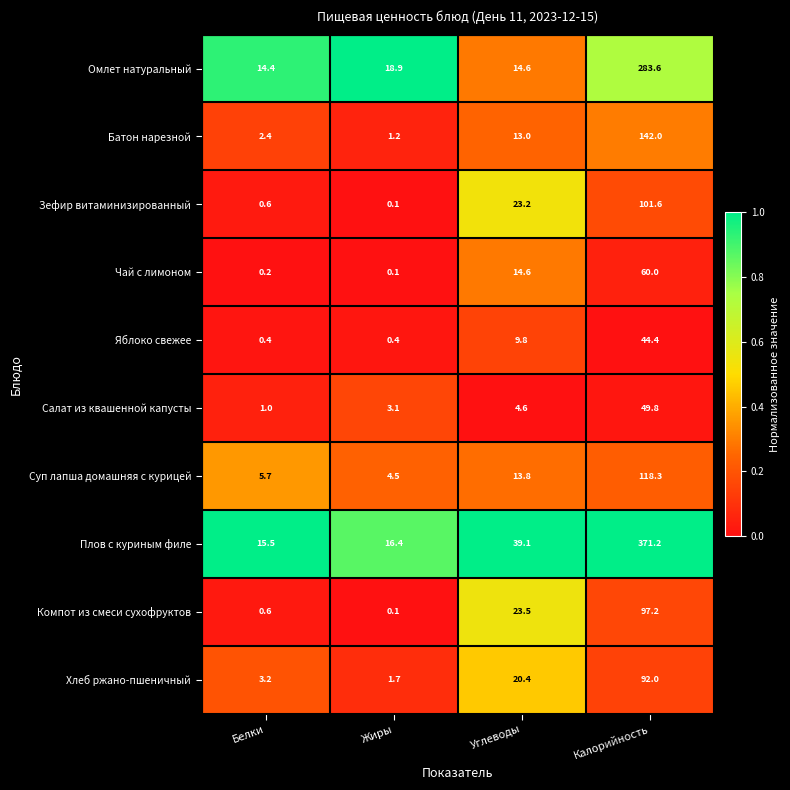

Where is Чай с лимоном nearest to the value 30?

Углеводы